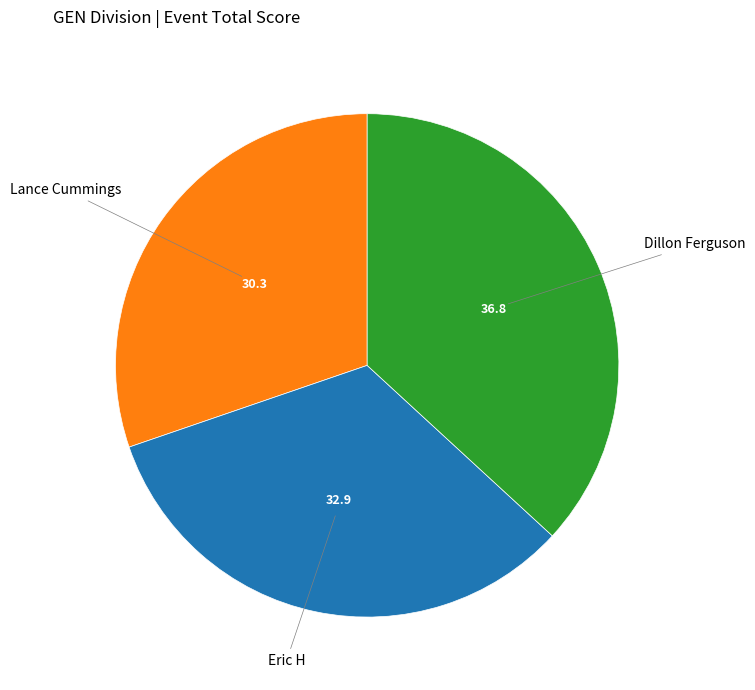

Does any single category account for the majority?

No